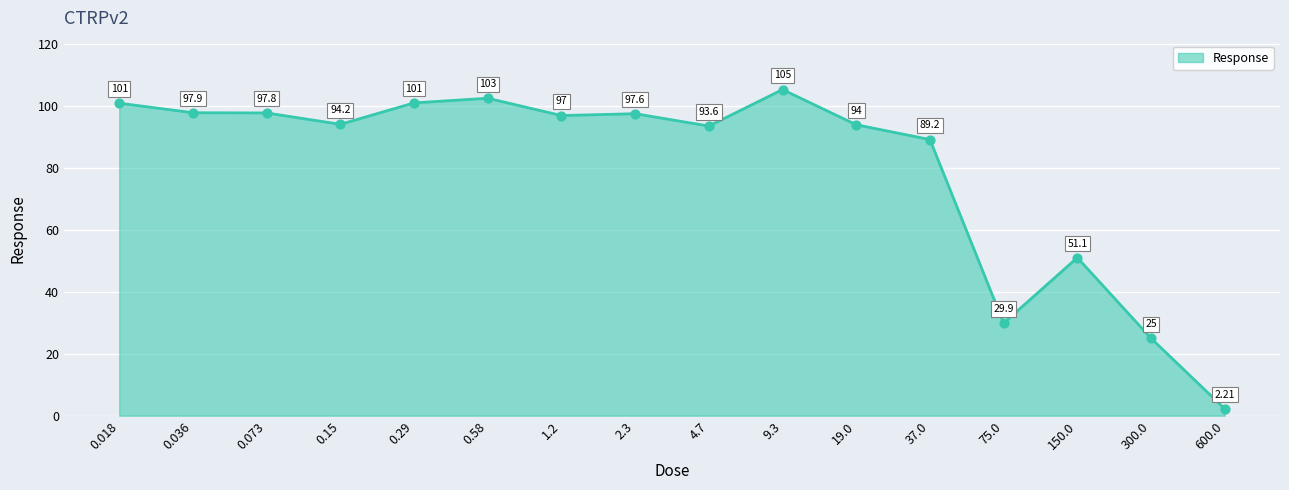

Between 9.3 and 0.036, which is larger?

9.3